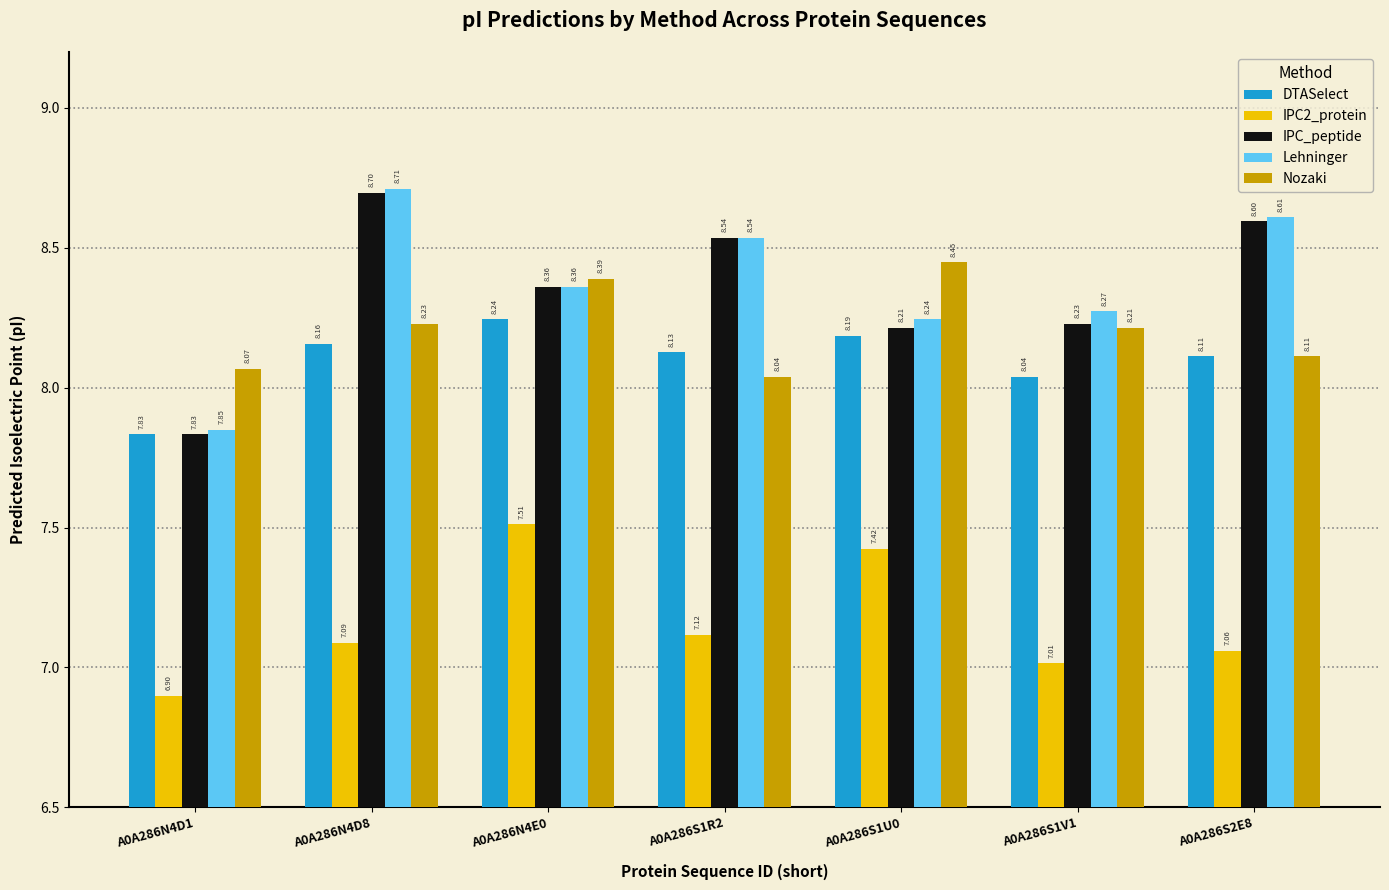

What are all the series names shown in the legend?

DTASelect, IPC2_protein, IPC_peptide, Lehninger, Nozaki